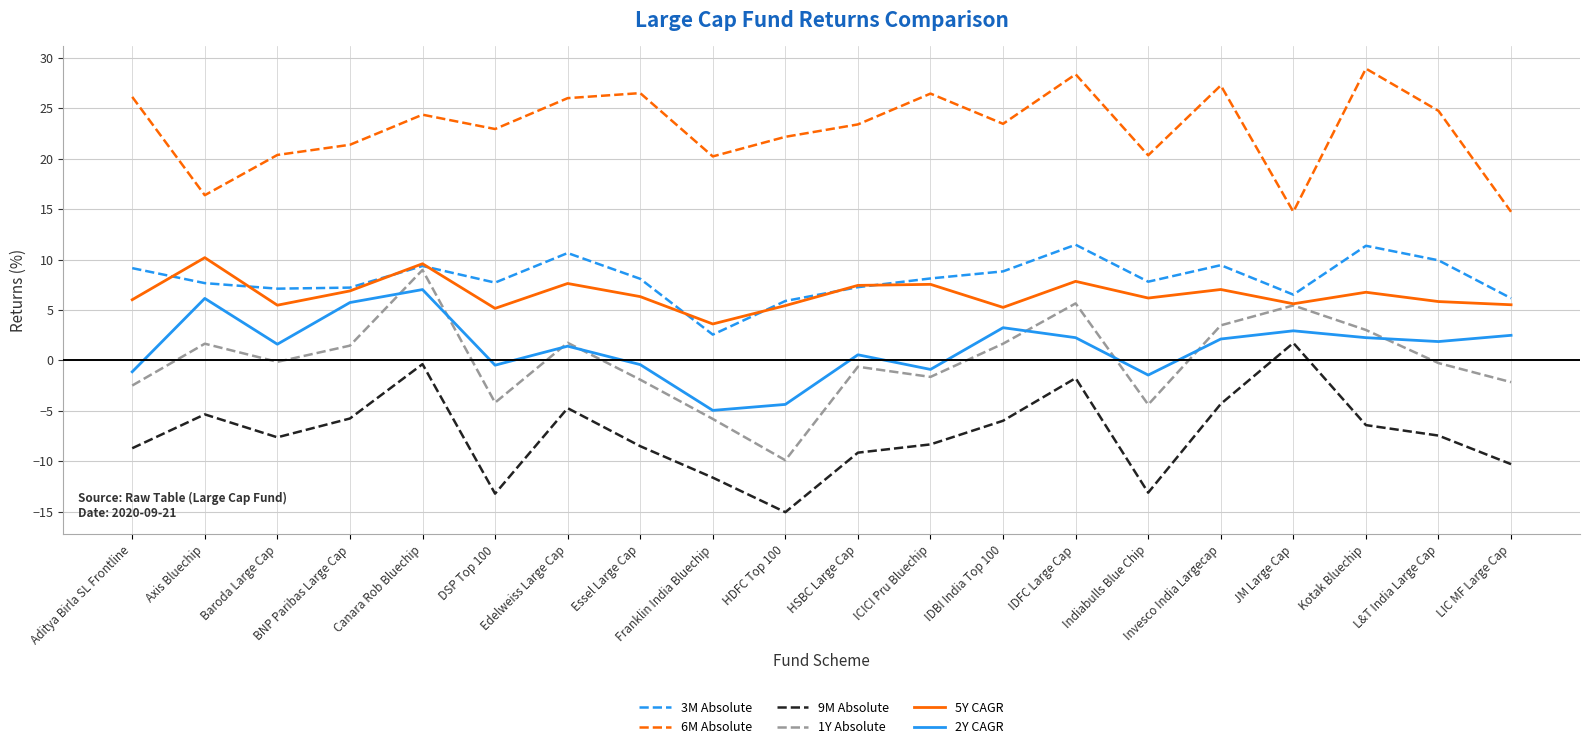

Does the chart display data point markers on the line(s)?

No